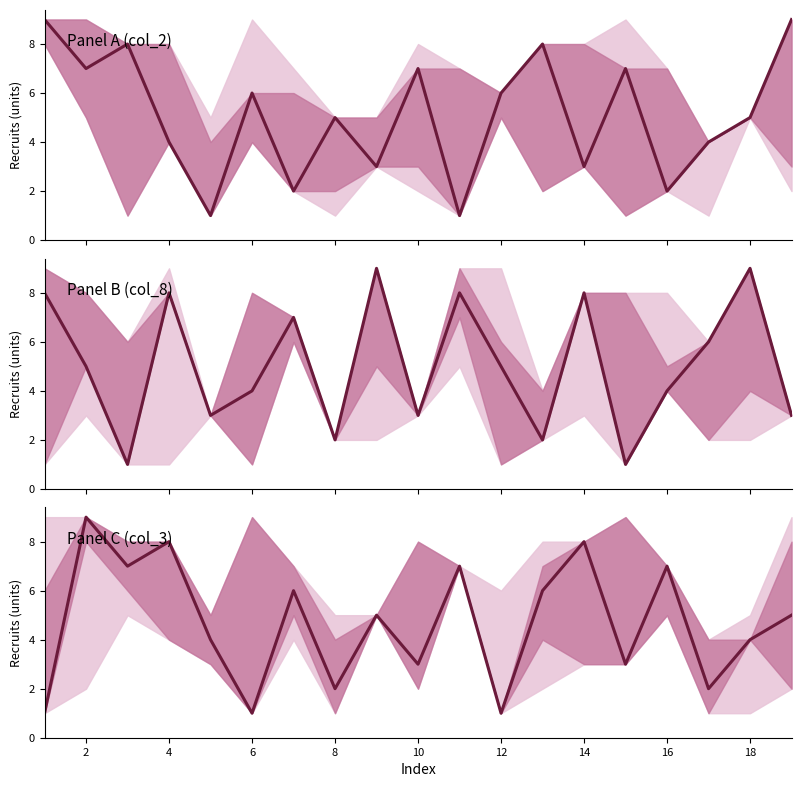

Reading left to right, transcribe all the data shown in this chart.

Panel A (col_2): 9	7	8	4	1	6	2	5	3	7	1	6	8	3	7	2	4	5	9
Panel B (col_8): 8	5	1	8	3	4	7	2	9	3	8	5	2	8	1	4	6	9	3
Panel C (col_3): 1	9	7	8	4	1	6	2	5	3	7	1	6	8	3	7	2	4	5